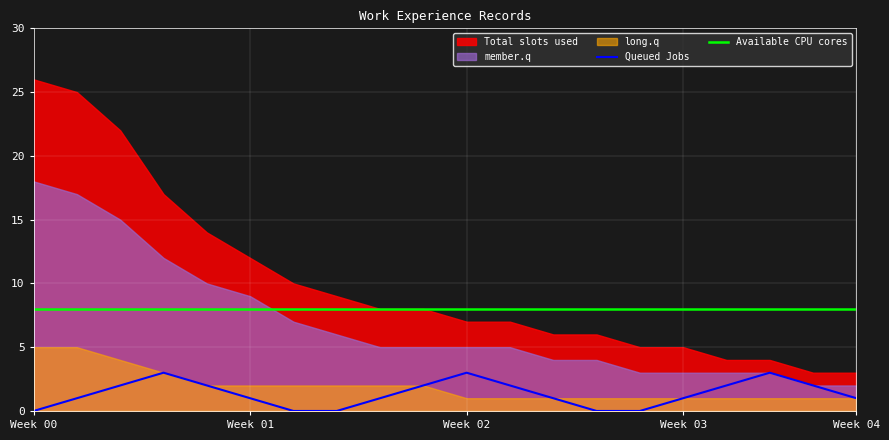

What is the maximum value for Available CPU cores?

8